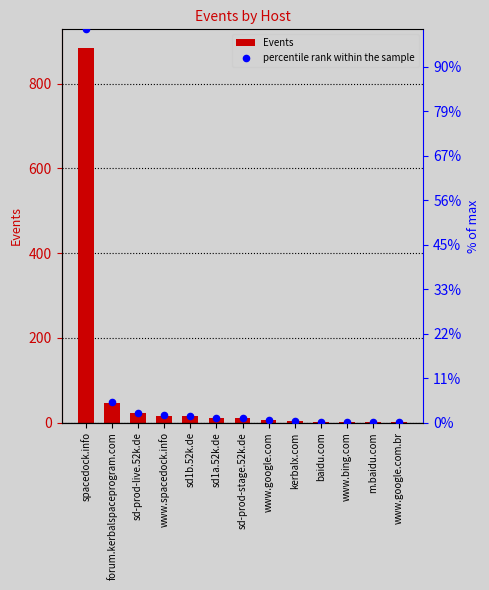

What are all the series names shown in the legend?

Events, percentile rank within the sample